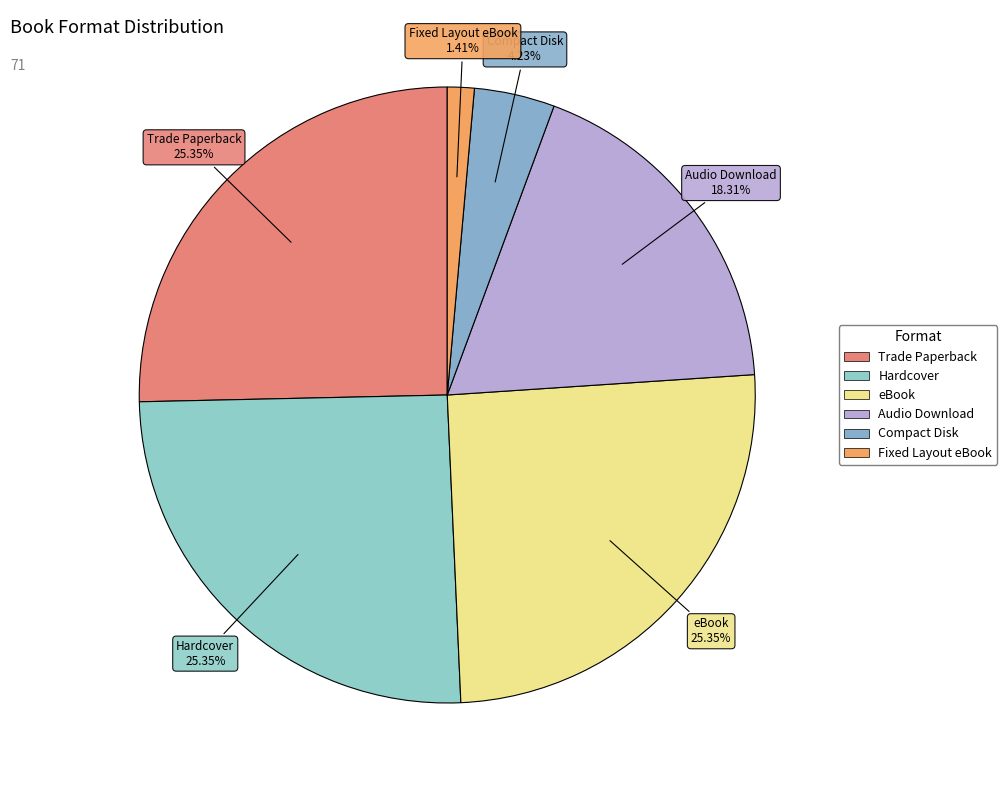

How many slices are in this pie chart?

6